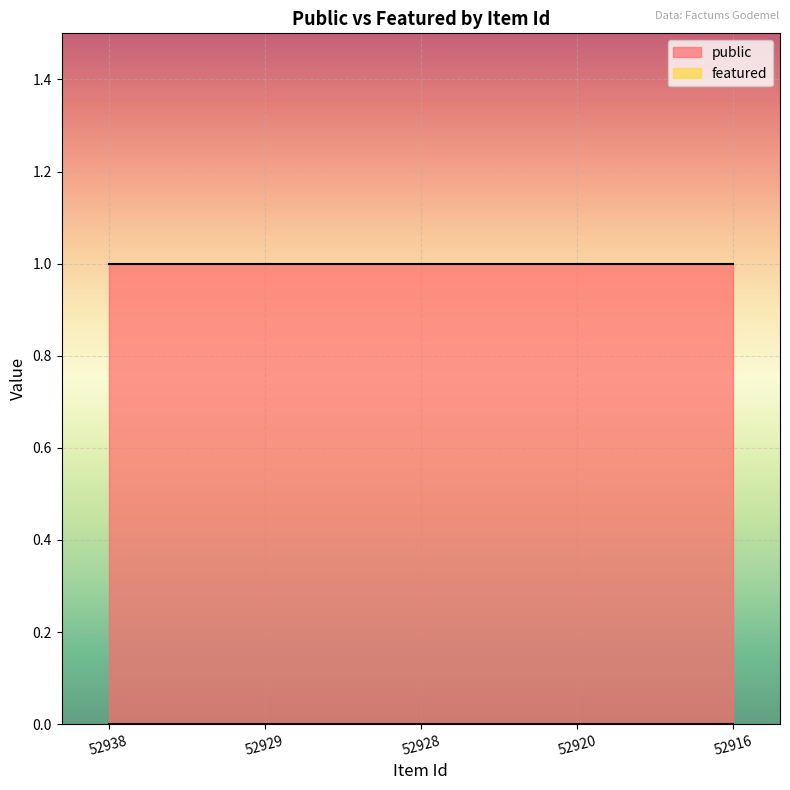

Reading right to left, what are all the values shown in this chart?

public: 1	1	1	1	1
featured: 0	0	0	0	0